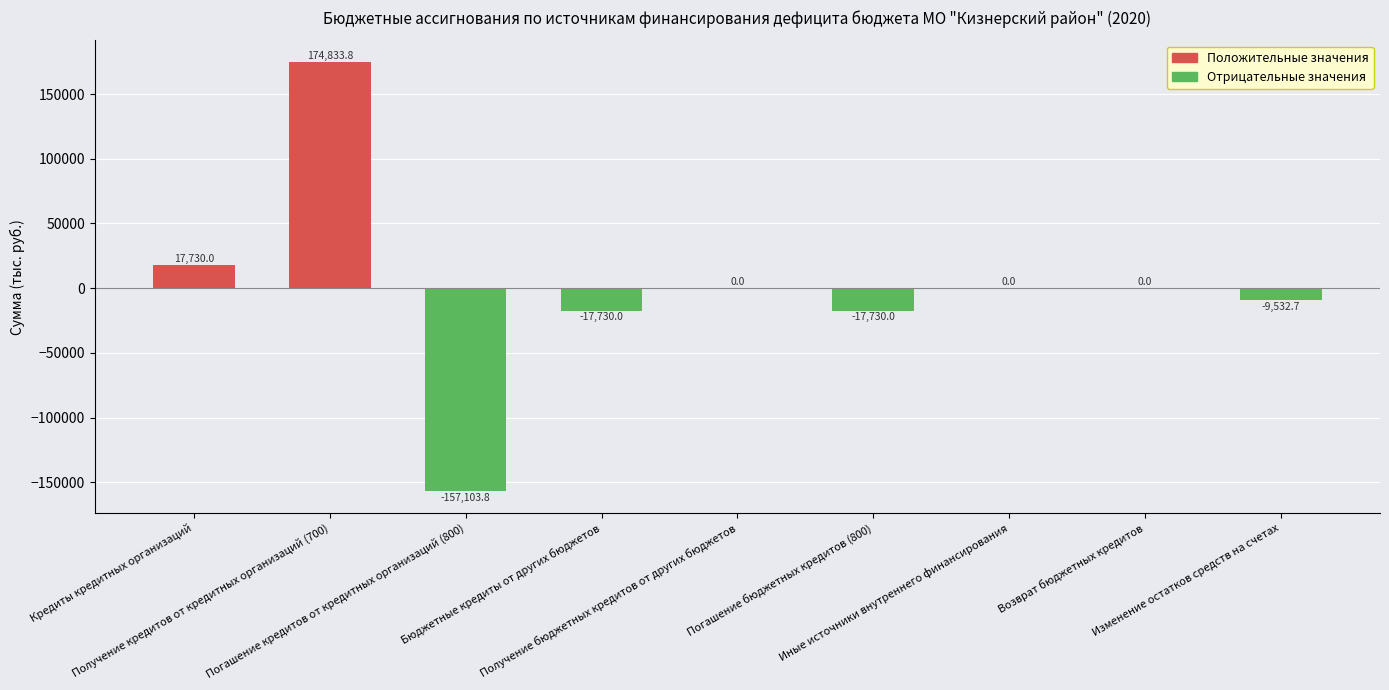

Reading left to right, extract all data points from this chart.

Кредиты кредитных организаций=17730.0	Получение кредитов от кредитных организаций (700)=174833.8	Погашение кредитов от кредитных организаций (800)=-157103.8	Бюджетные кредиты от других бюджетов=-17730.0	Получение бюджетных кредитов от других бюджетов=0.0	Погашение бюджетных кредитов (800)=-17730.0	Иные источники внутреннего финансирования=0.0	Возврат бюджетных кредитов=0.0	Изменение остатков средств на счетах=-9532.7